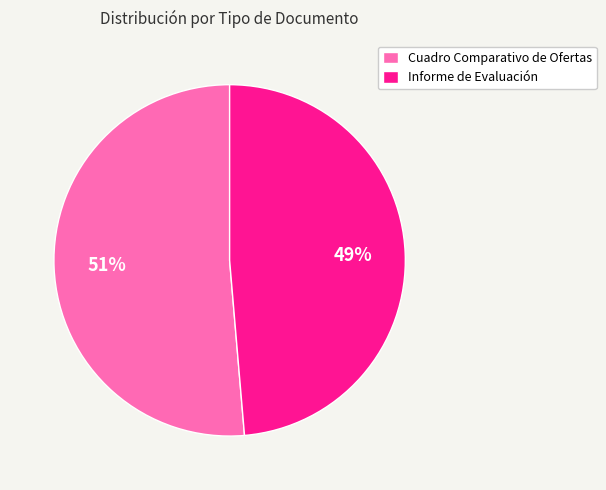

Which has a higher value, Informe de Evaluación or Cuadro Comparativo de Ofertas?

Cuadro Comparativo de Ofertas